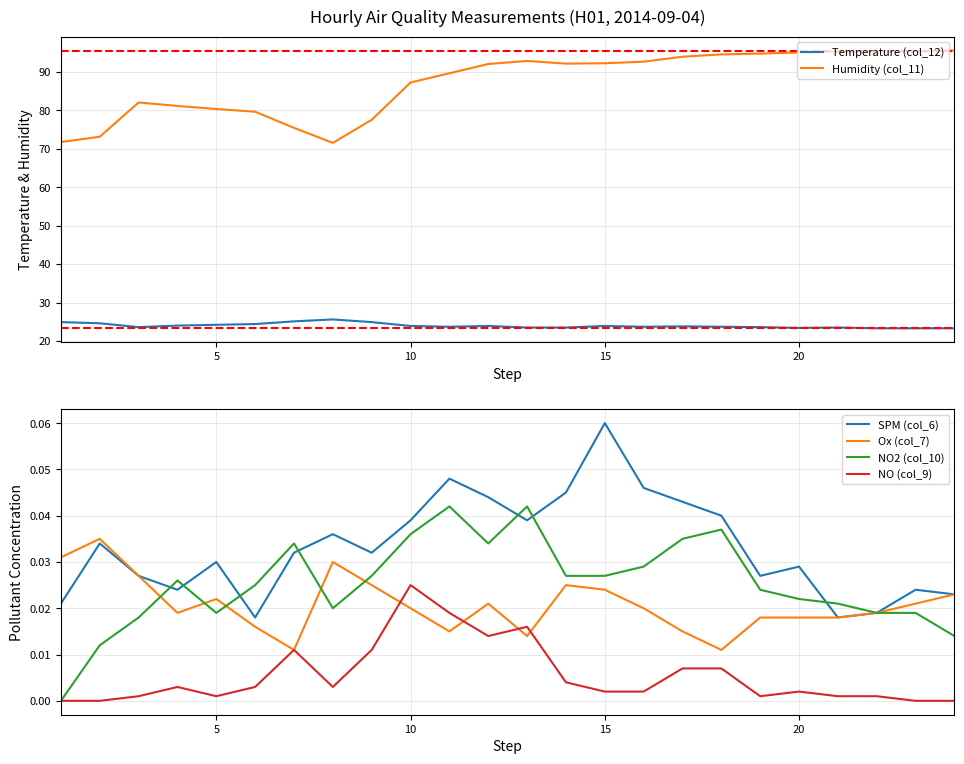

What is the average value of the Temperature (col_12) series?

24.0